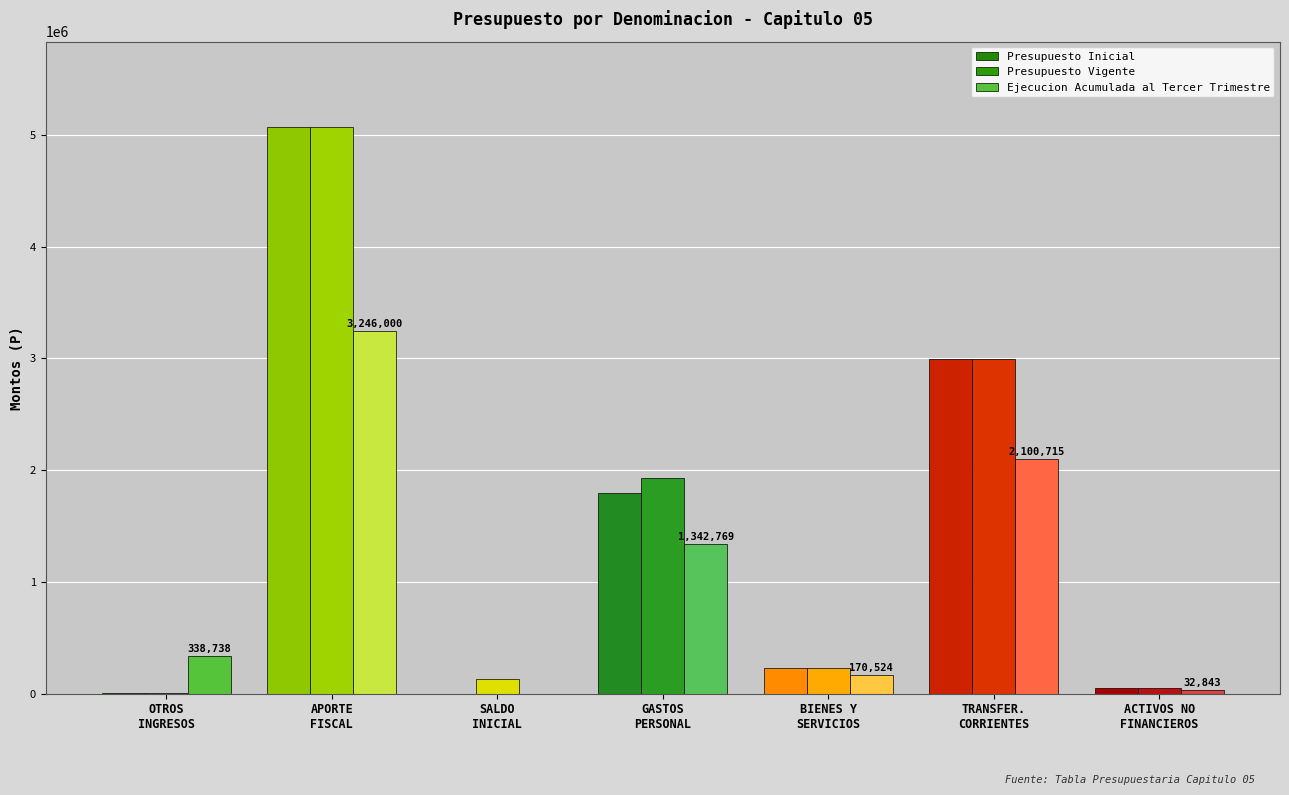

Between SALDO
INICIAL and ACTIVOS NO
FINANCIEROS, which is larger?

ACTIVOS NO
FINANCIEROS